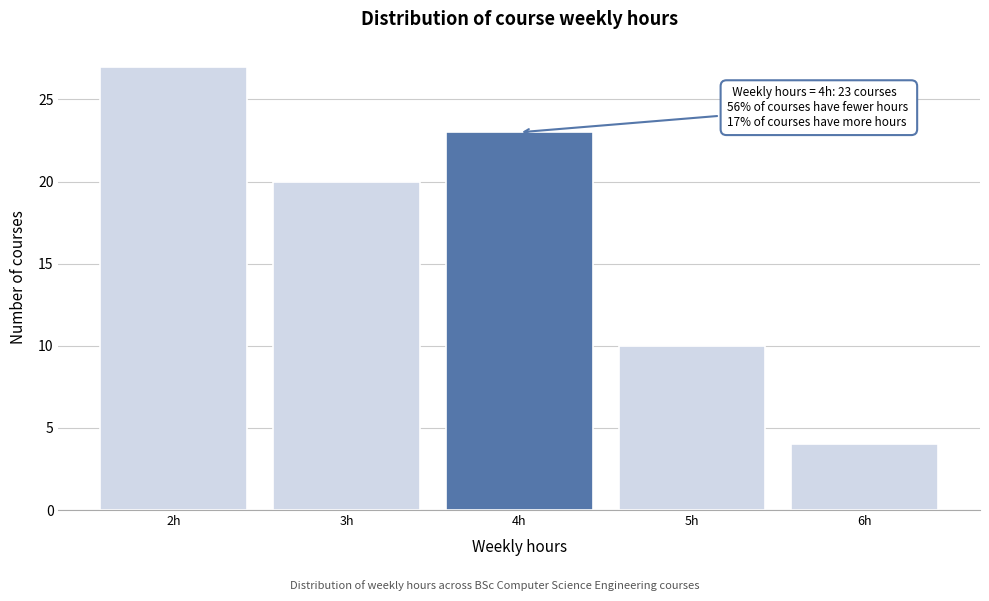

Over which range of the x-axis is the bar tallest?

1.5 to 2.5